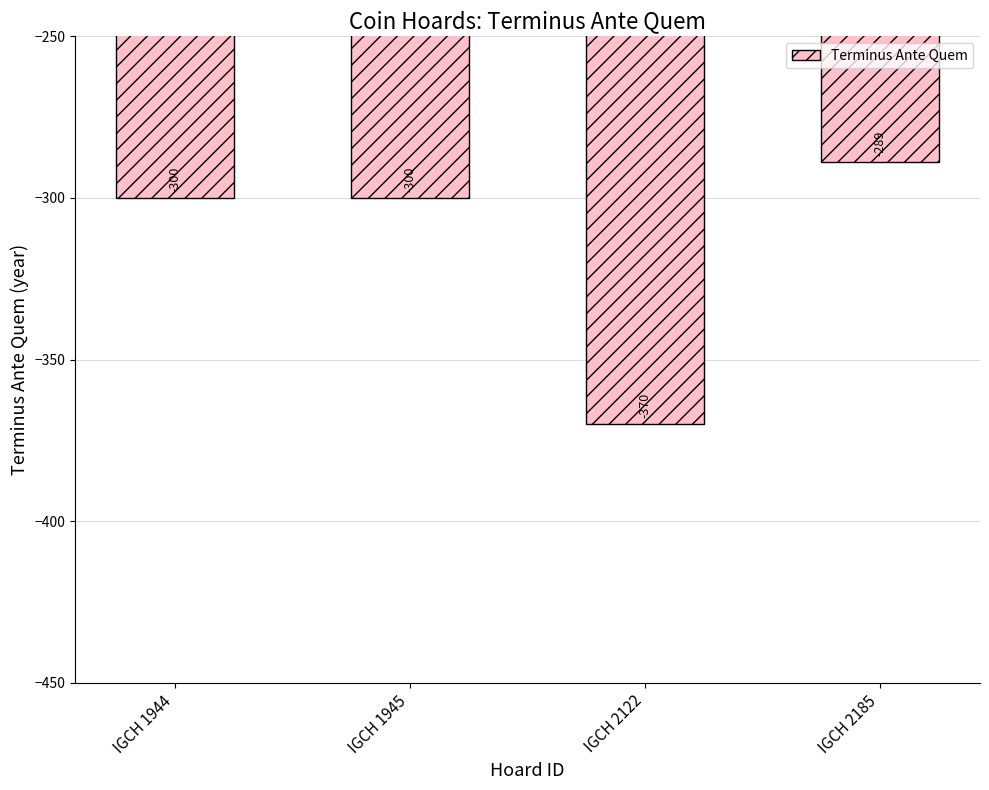

Is it true that the value at IGCH 1944 is -300?

True